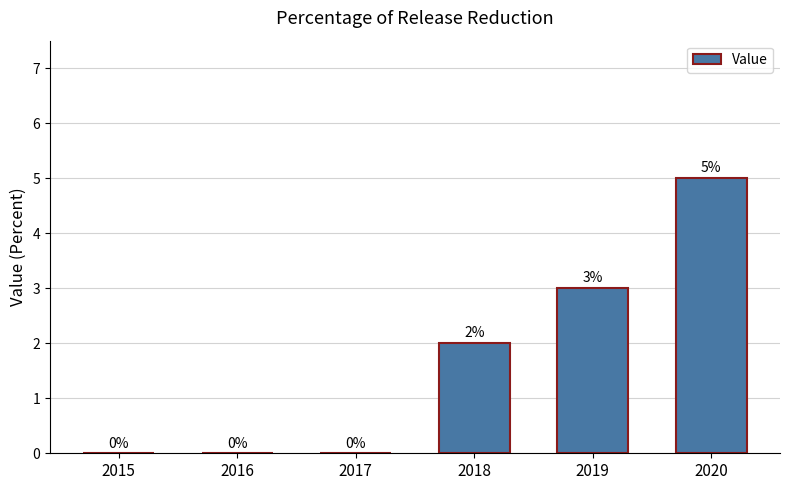

What is the change in value from 2015 to 2020?

+5